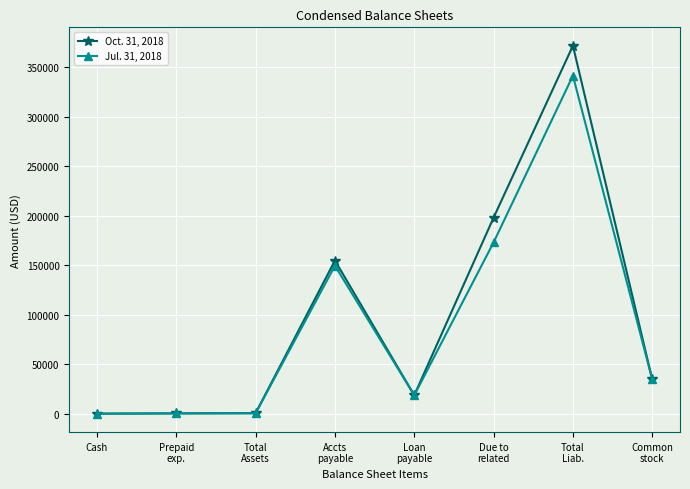

At which label does Oct. 31, 2018 first exceed 34708?

Accts
payable